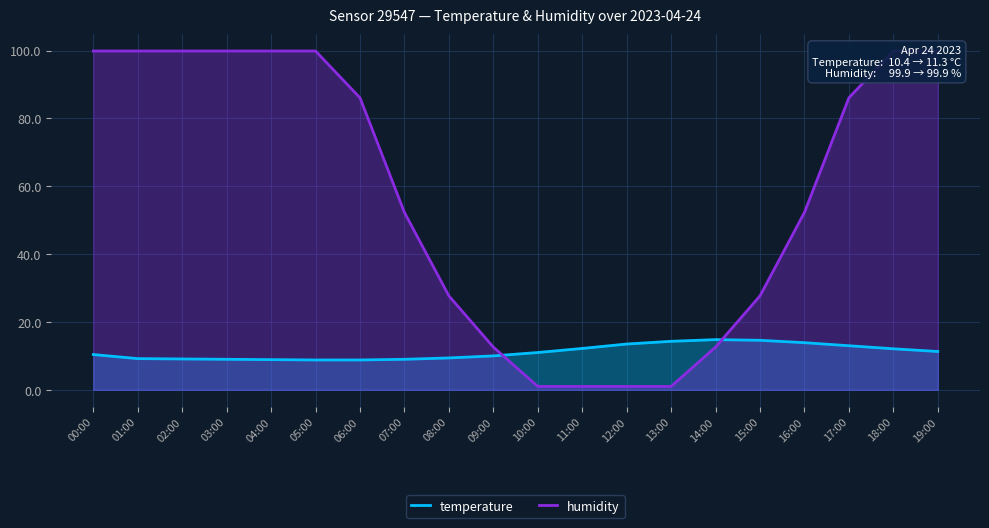

Reading left to right, transcribe all the data shown in this chart.

temperature: 10.4	9.2	9.1	9.0	8.9	8.8	8.8	9.0	9.4	10.0	11.0	12.2	13.5	14.3	14.8	14.6	13.9	13.0	12.1	11.3
humidity: 99.9	99.9	99.9	99.9	99.9	99.9	86.1	52.3	27.7	12.6	1.0	1.0	1.0	1.0	12.6	27.7	52.3	86.1	99.9	99.9